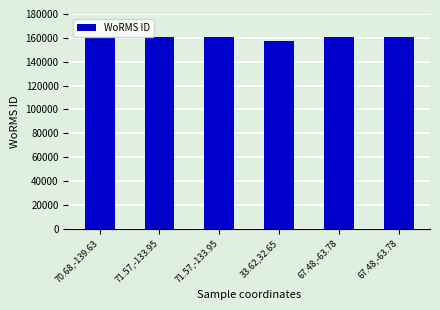

Is it true that the value at 67.48,-63.78 is 160553?

True